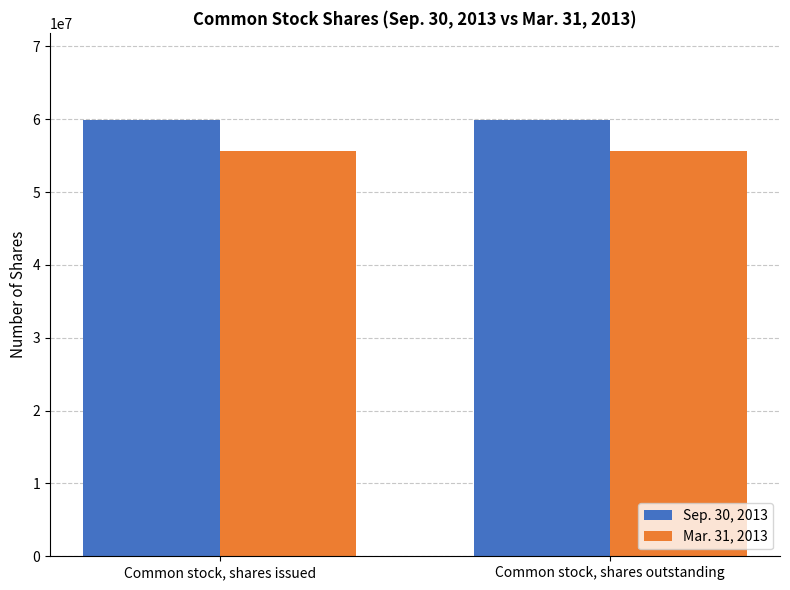

What is the spread (max minus min) of values at Common stock, shares issued?

4225066